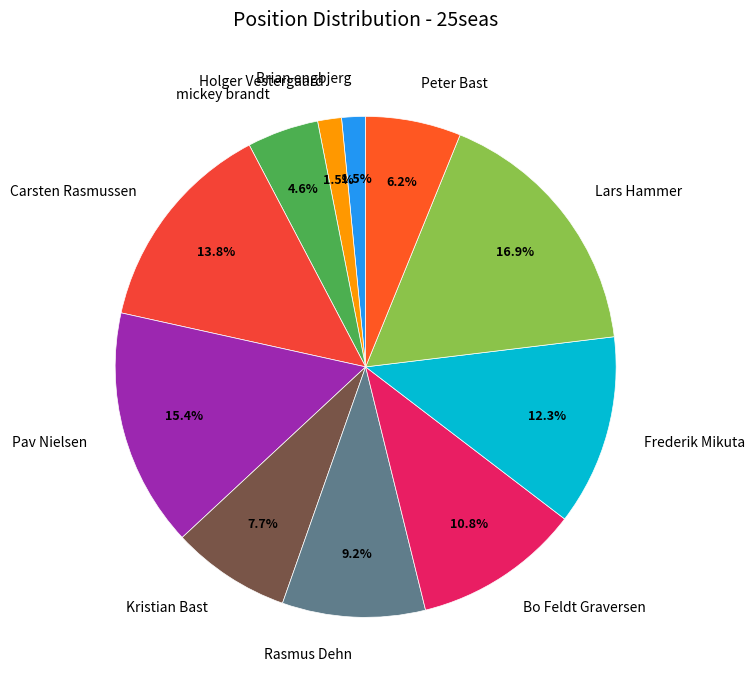

To the nearest percent, what percentage of the pie is Pav Nielsen?

15%